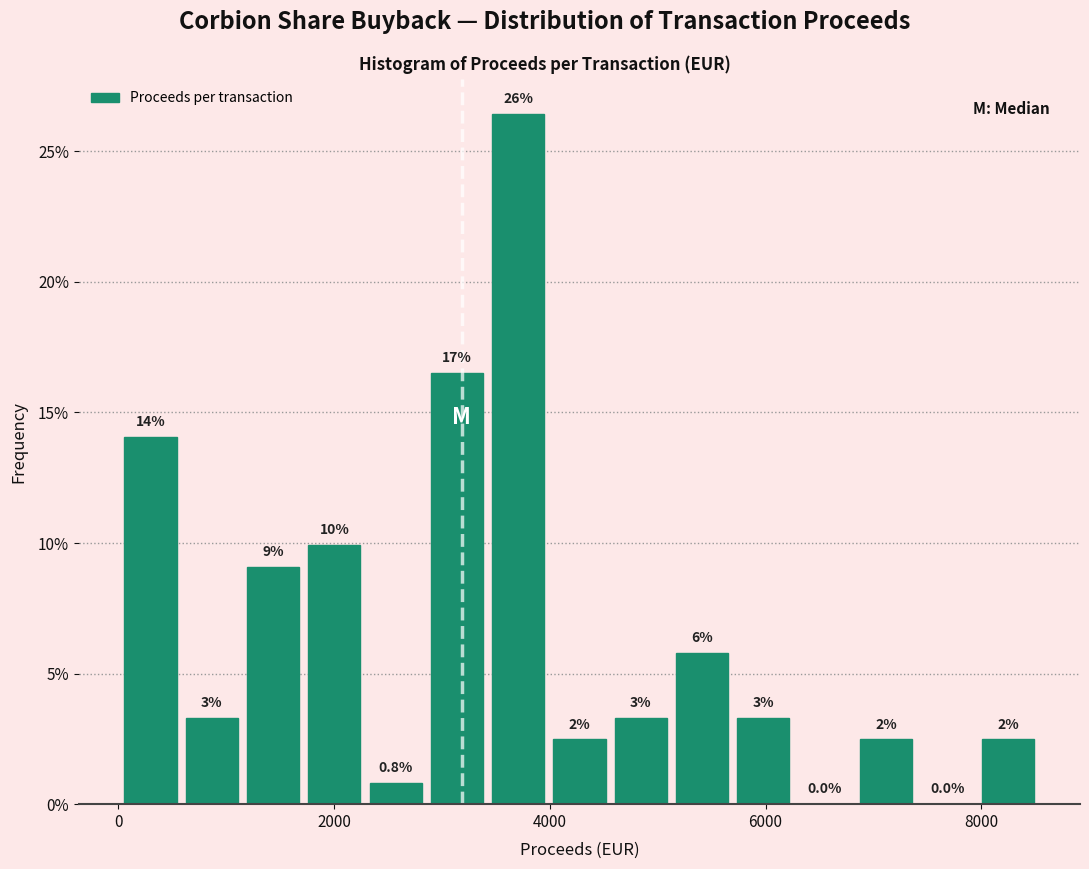

Around what value on the x-axis is the tallest bar? Give the approximate position of its centre, as read against the axis.

3800